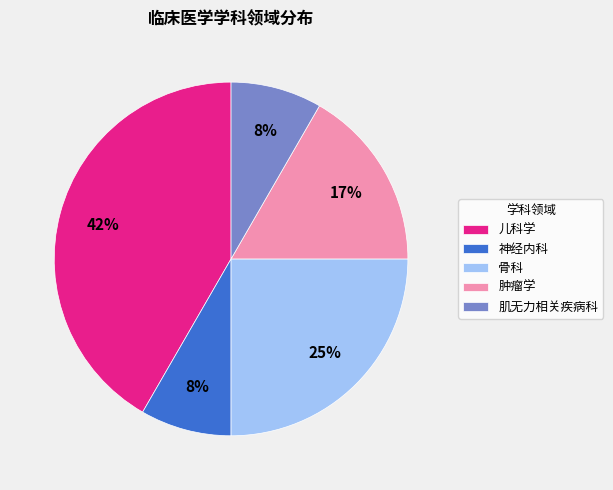

Count the number of slices in the pie.

5